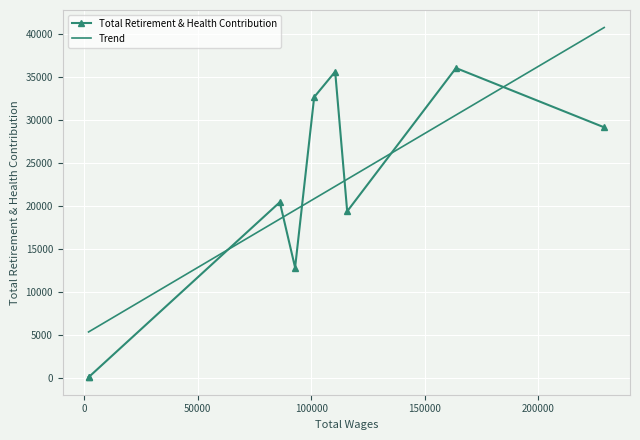

List the labels in order of value, smallest first.

1893.0, 1914.0, 92928.0, 115888.0, 86193.0, 229179.0, 101337.0, 110594.0, 163844.0